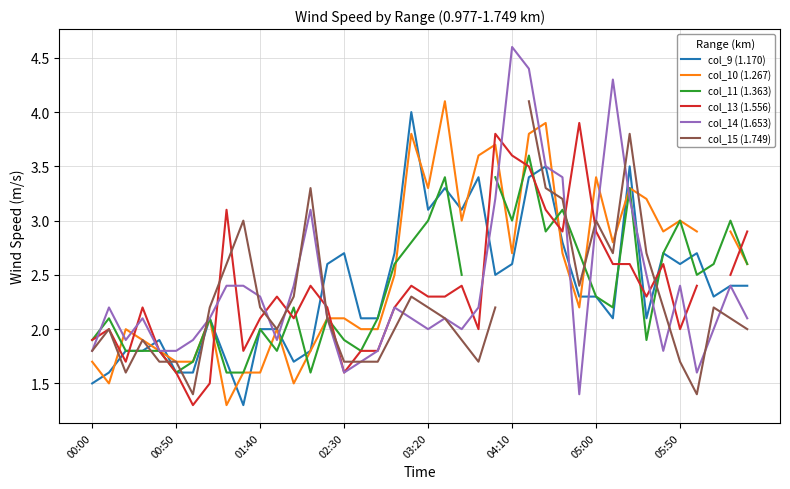

How many lines are shown in the chart?

6